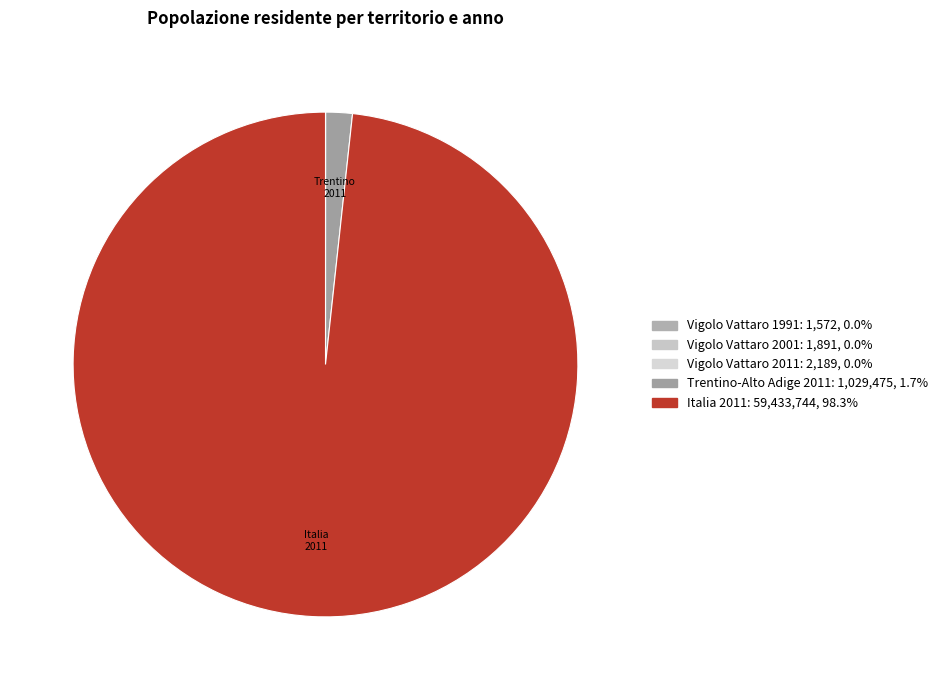

True or false: Italia 2011 accounts for 98% of the total.

True